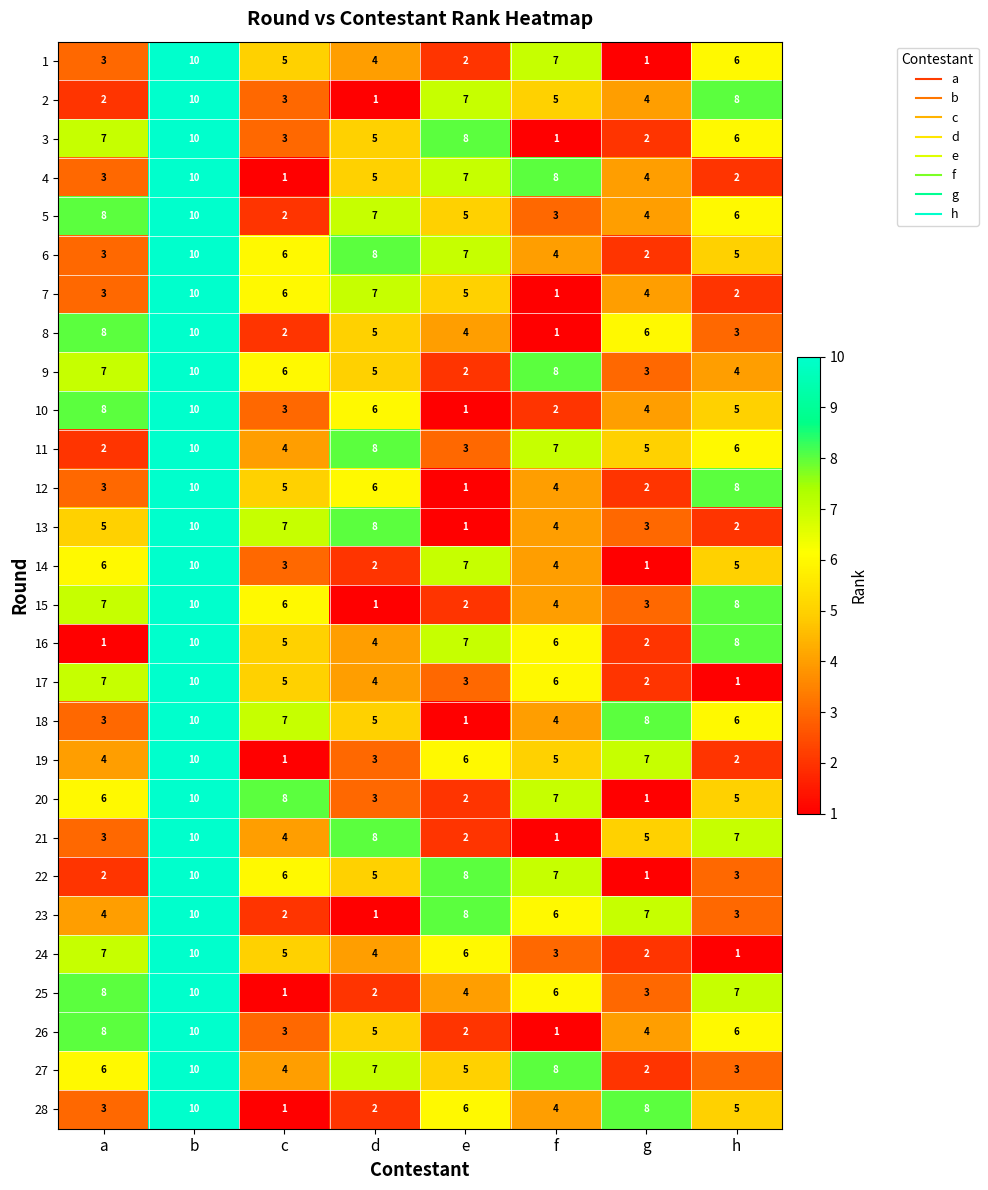

At how many categories does at least one series exceed 7?

8